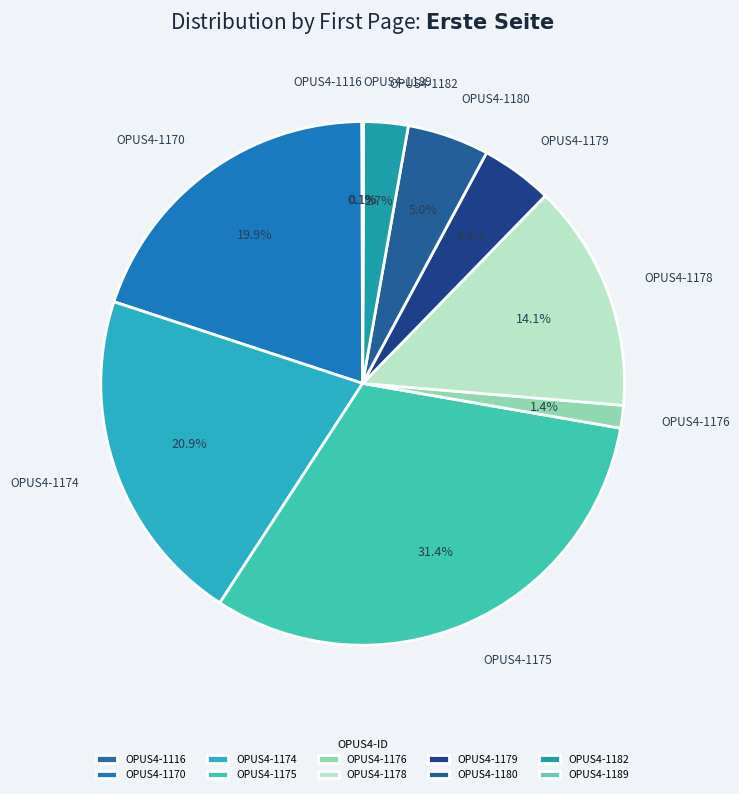

Which has a higher value, OPUS4-1175 or OPUS4-1174?

OPUS4-1175